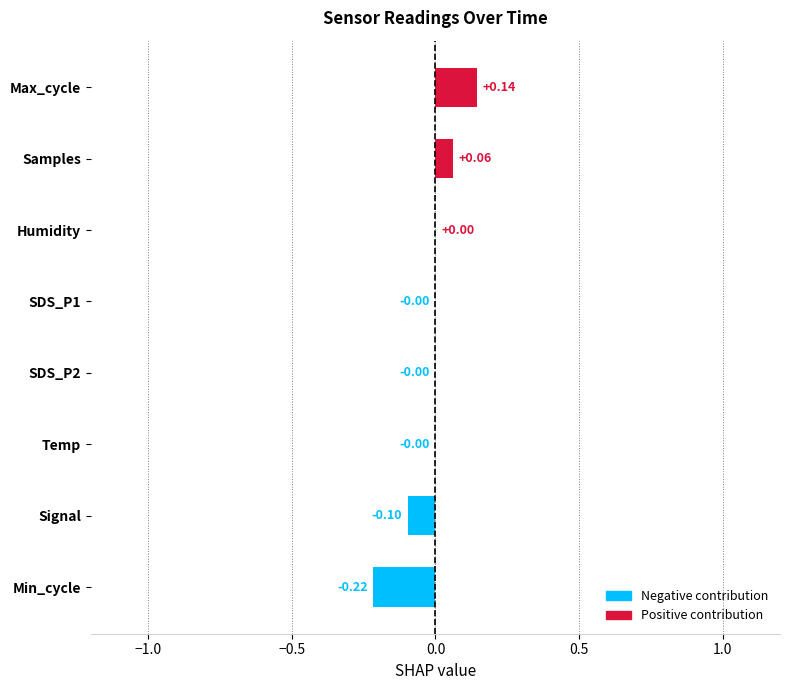

Is it true that Positive contribution equals 0.0 at Signal?

True